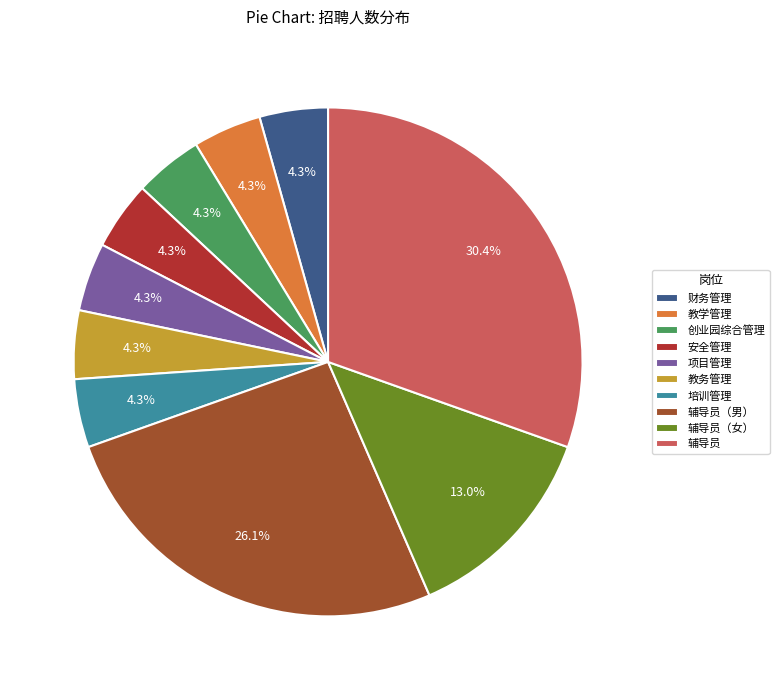

To the nearest percent, what is the difference between the 辅导员（男） and 安全管理 slice percentages?

22%